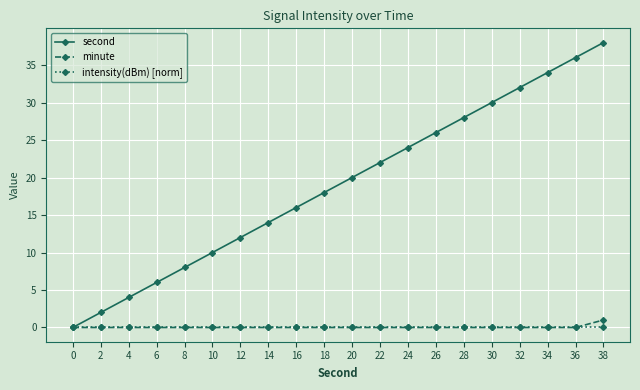

Which series has the largest range (max minus min)?

second